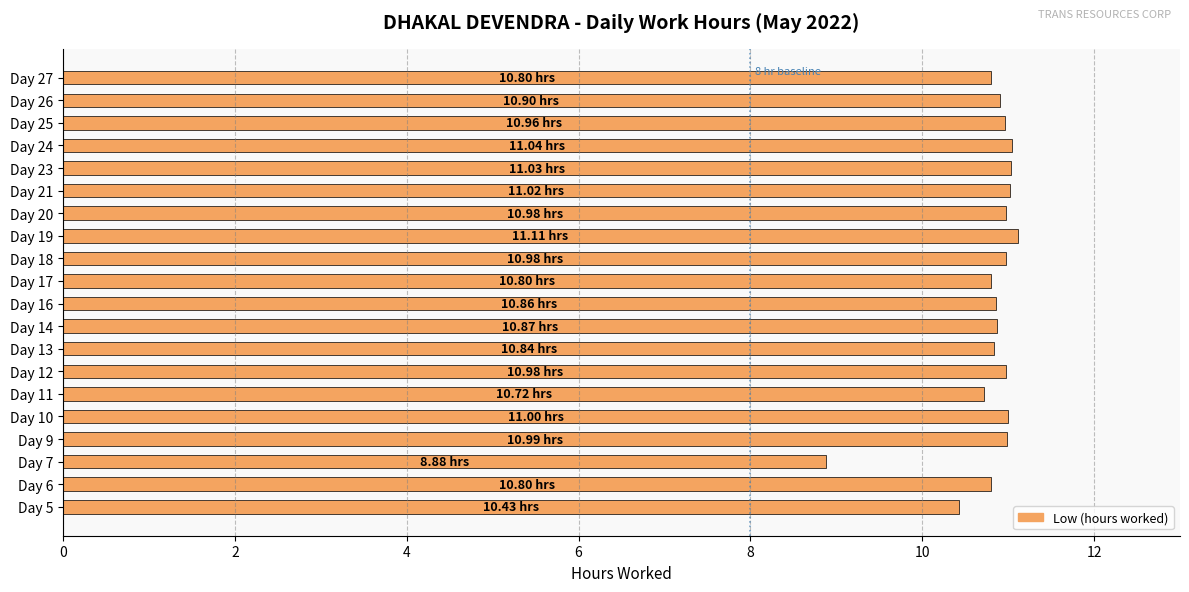

What is the sum of all values?

216.0